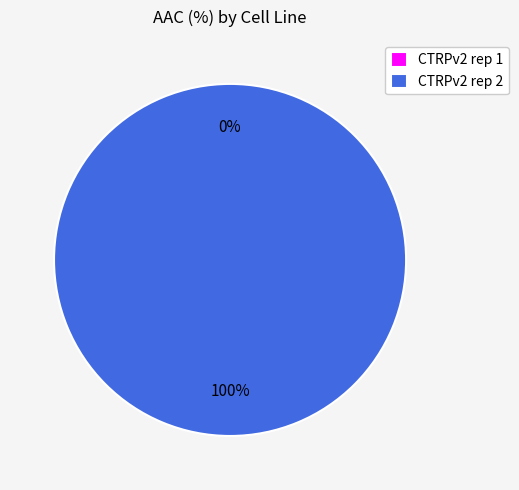

What is the largest slice in the pie chart?

CTRPv2 rep 2